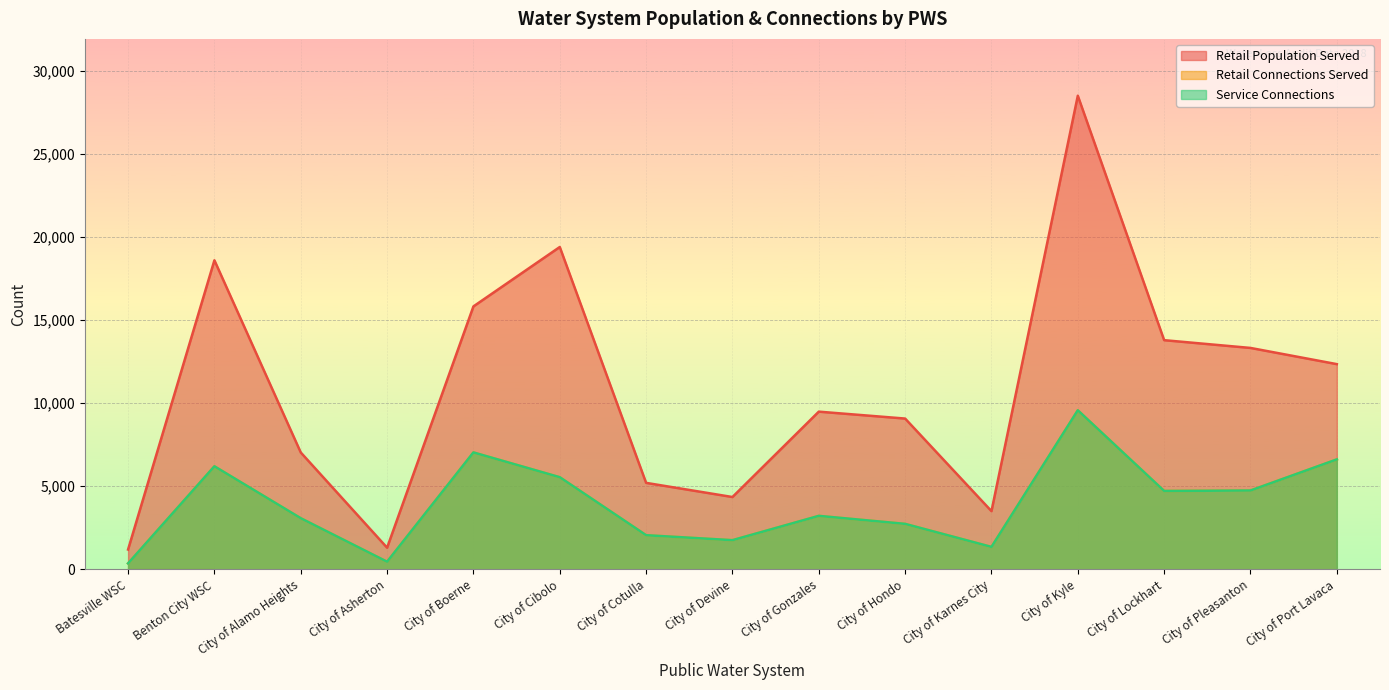

Reading left to right, what are all the values shown in this chart?

Retail Population Served: 1191	18594	7031	1300	15820	19394	5202	4350	9487	9071	3500	28497	13788	13321	12346
Retail Connections Served: 356	6198	3074	456	7033	5541	2052	1753	3216	2734	1348	9568	4714	4742	6613
Service Connections: 356	6198	3074	456	7033	5541	2052	1753	3216	2734	1348	9568	4714	4742	6613